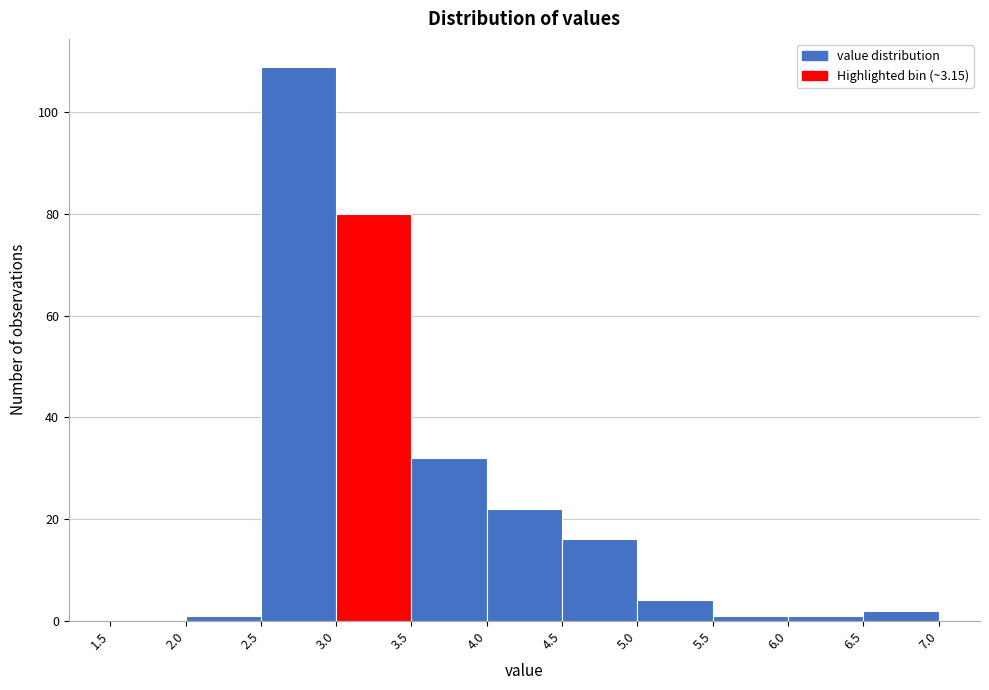

How tall is the bar that spans 2.5 to 3.0 on the x-axis? The values are not printed on the chart, so give them approximately, as read against the axis.

110